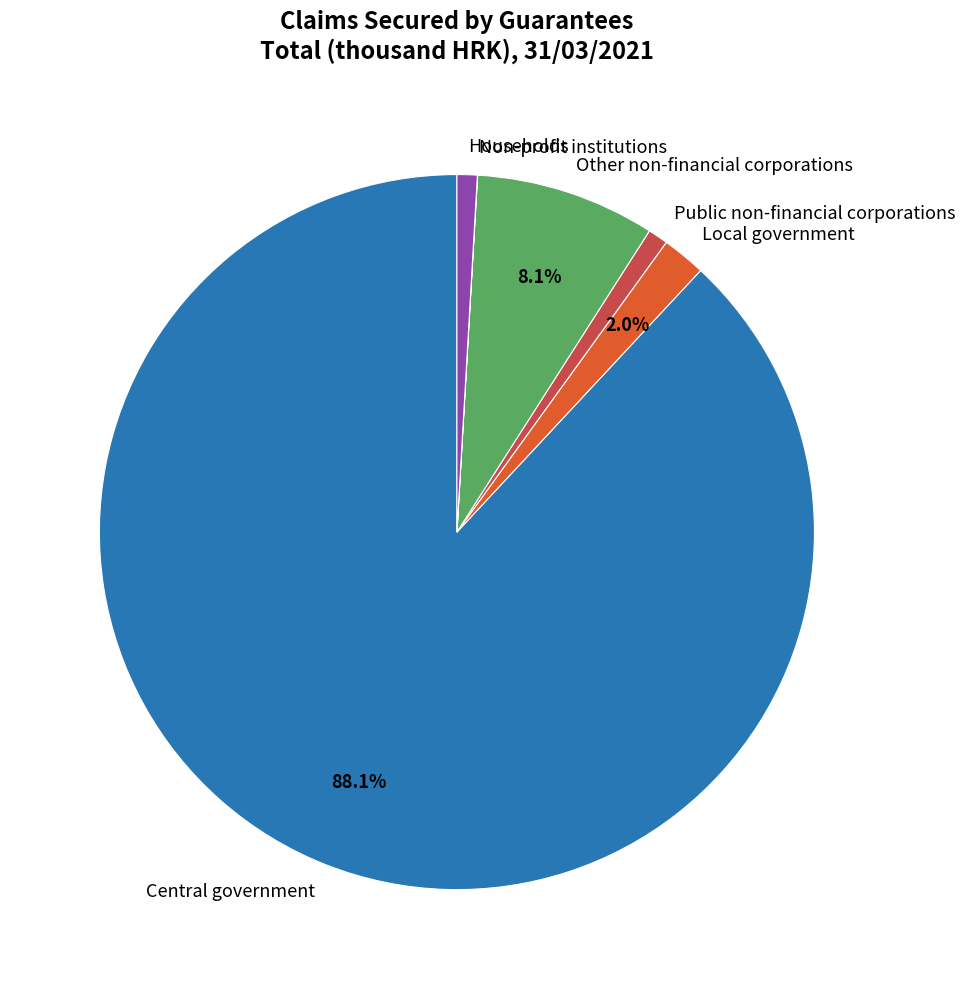

Which category has the biggest portion of the pie?

Central government